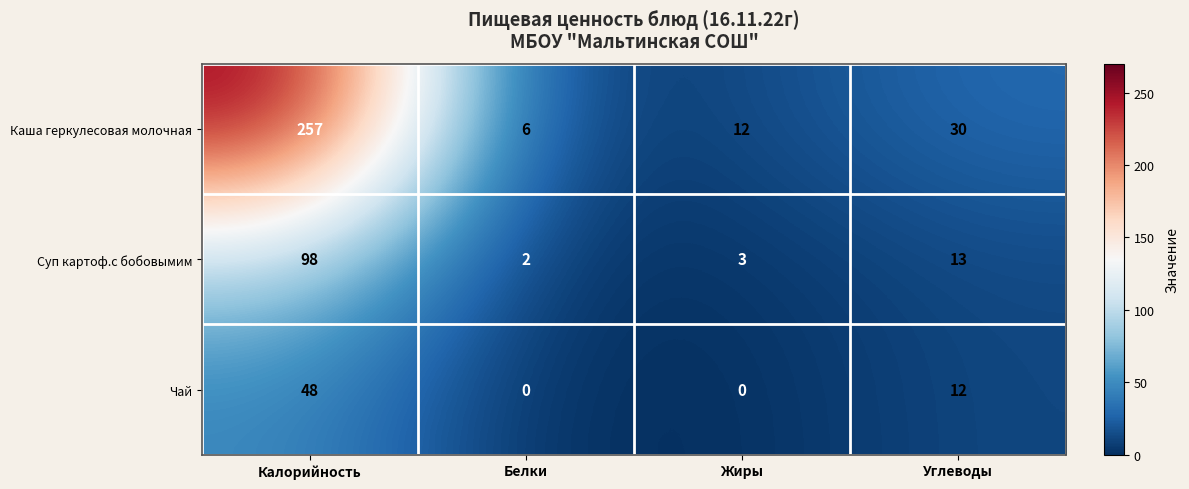

What is the difference between the Каша геркулесовая молочная values at Калорийность and Углеводы?

227